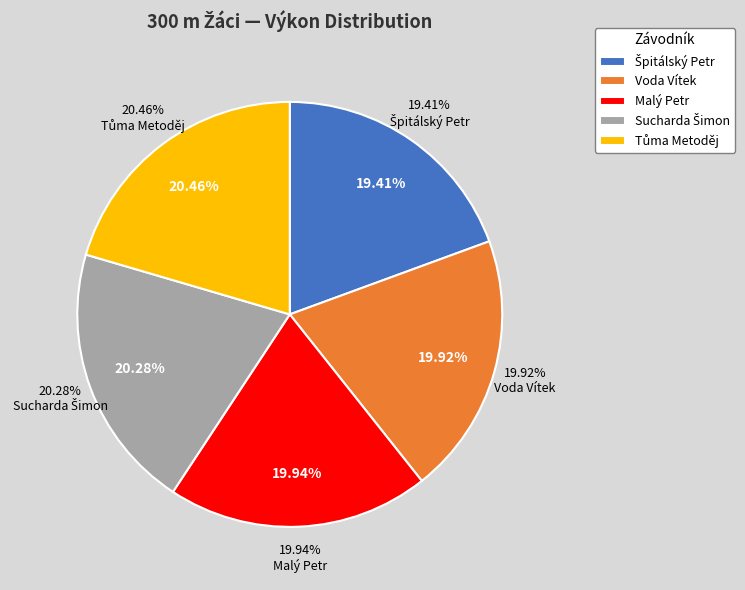

Does Tůma Metoděj account for over 50% of the chart?

No